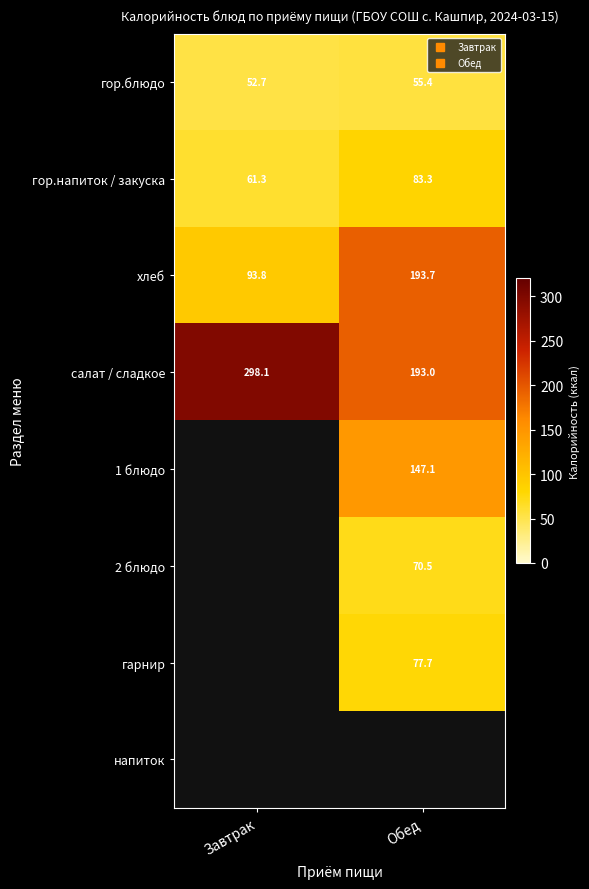

At which label does гарнир first exceed 77?

Обед